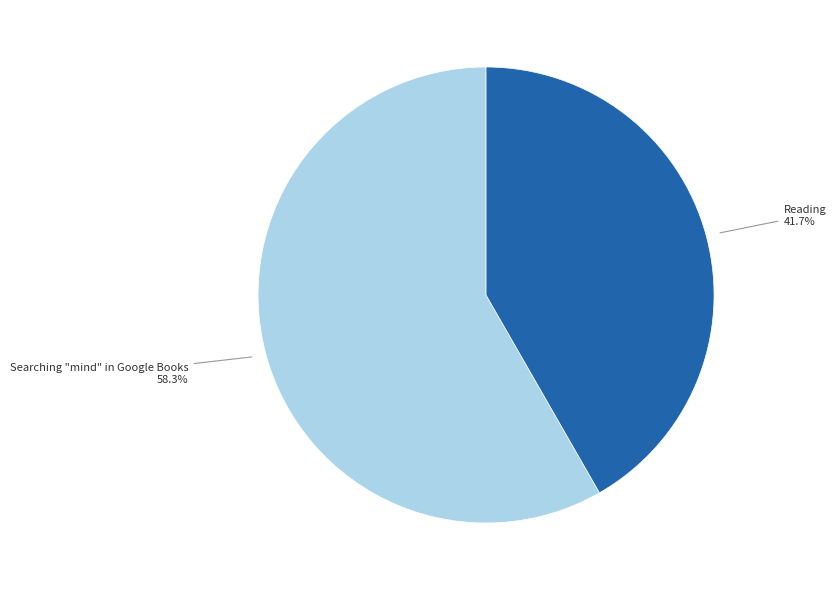

What is the largest slice in the pie chart?

Searching "mind" in Google Books